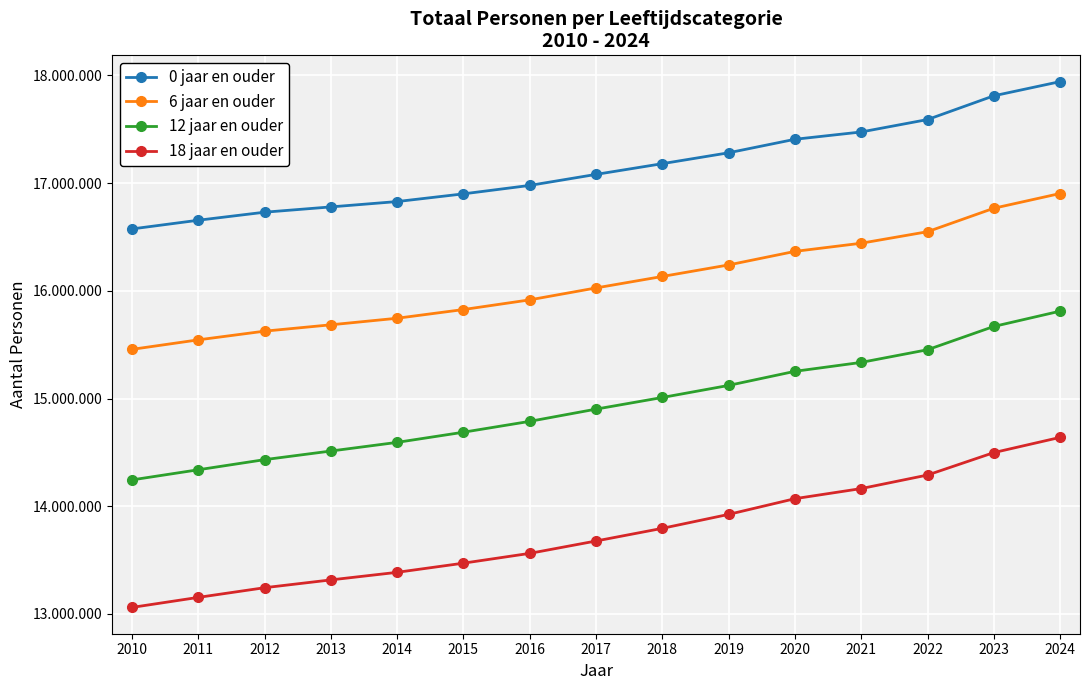

Between 2016 and 2023, which is larger?

2023